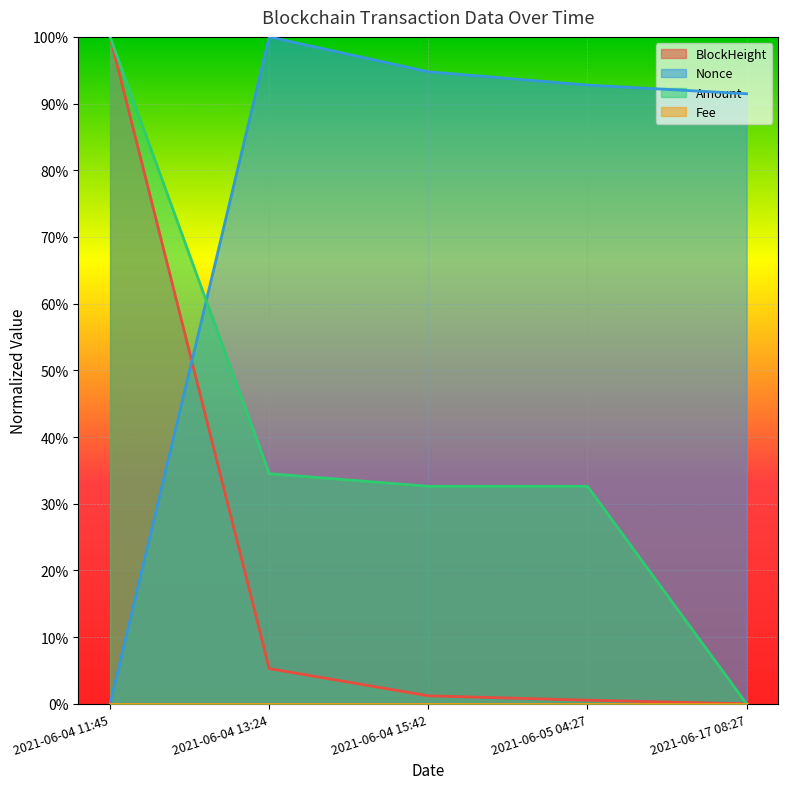

Which series has the widest spread of values?

BlockHeight